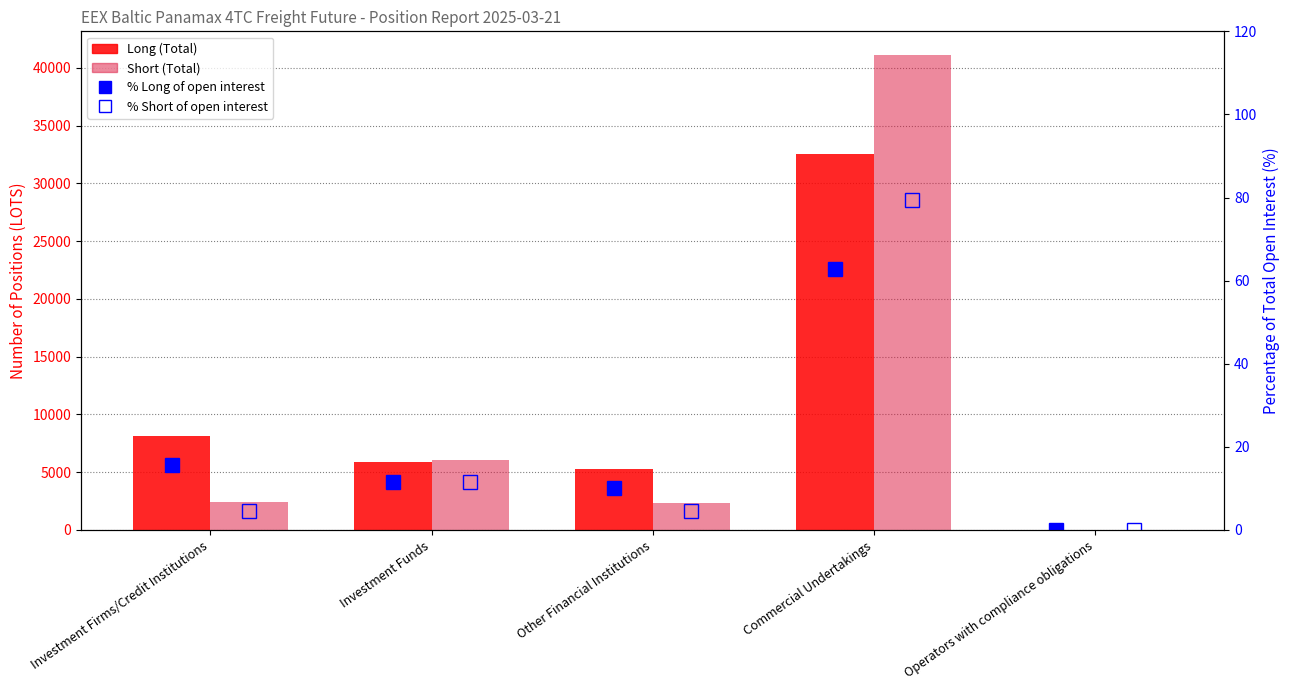

What is the difference between the highest and lowest values at Investment Firms/Credit Institutions?

8135.5